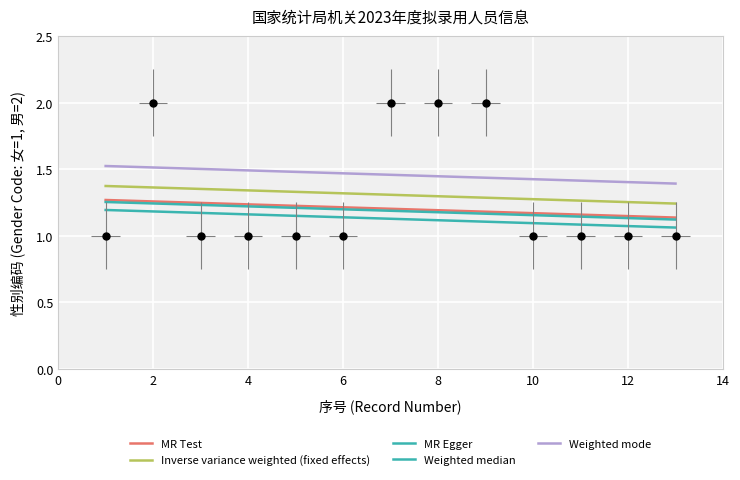

What is the lowest value of the Weighted mode series?

1.4